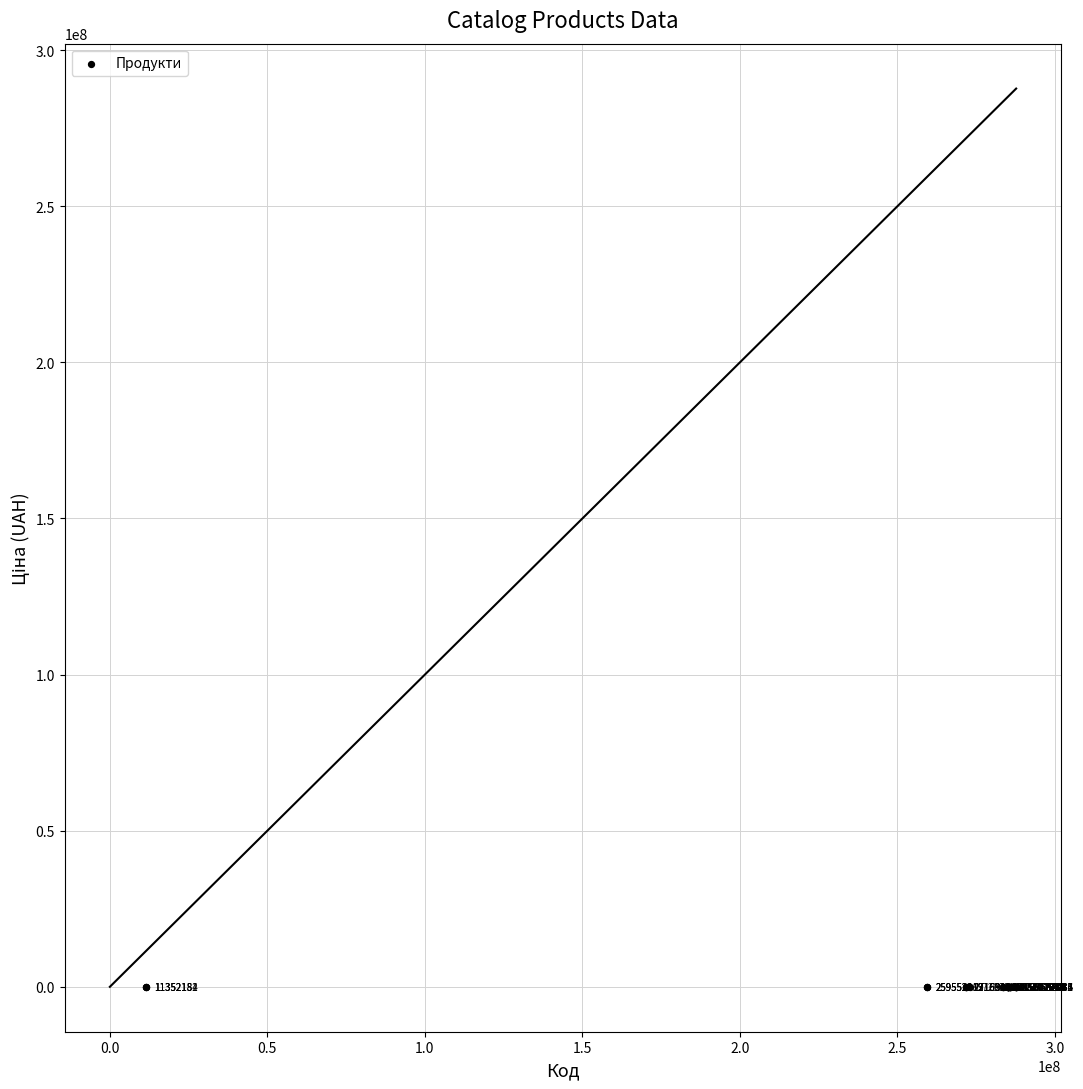

What Y value in the scatter plot is closest to 29393?

29491.5